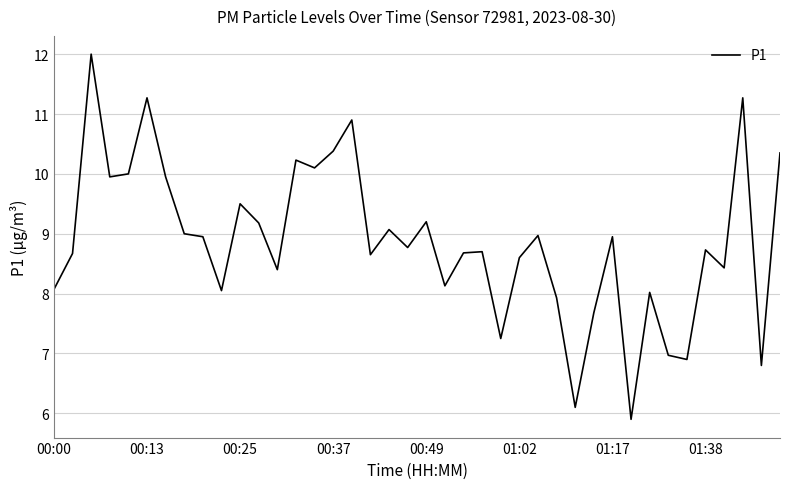

What is the greatest value displayed?

12.0